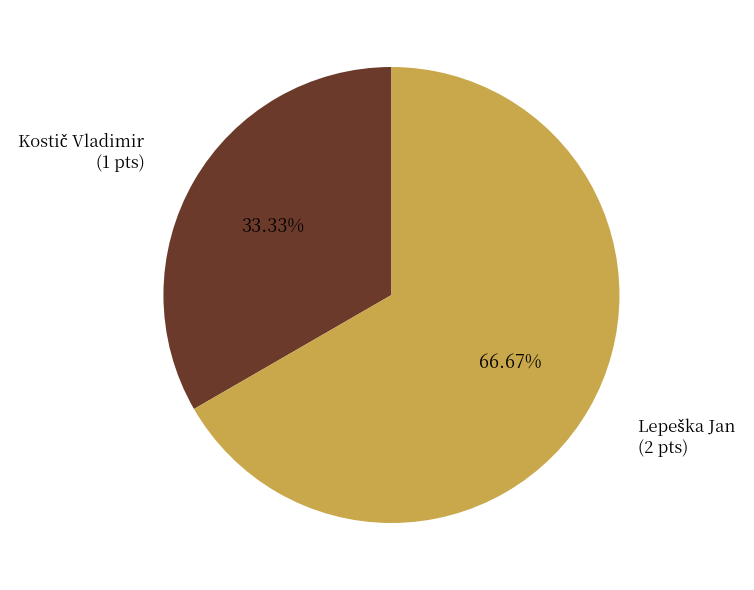

Is there a majority slice in this chart?

Yes